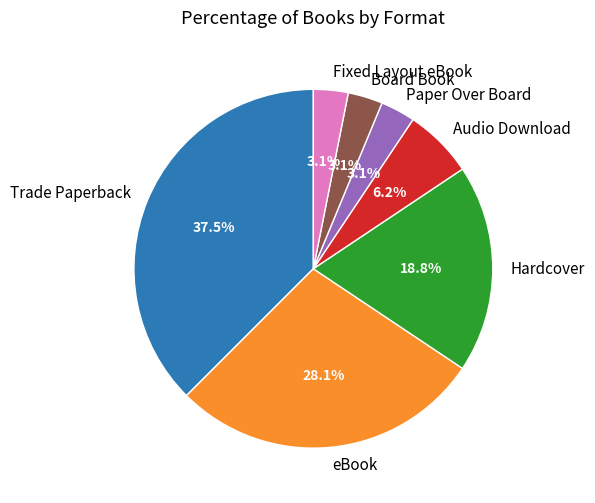

Which category has the biggest portion of the pie?

Trade Paperback